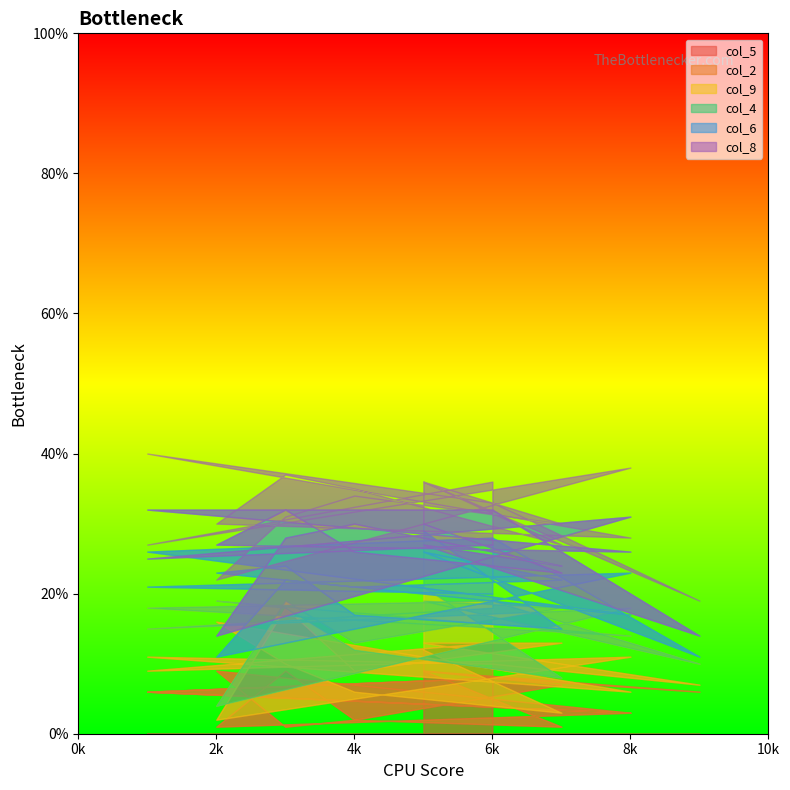

What is the minimum value shown in the chart?

1